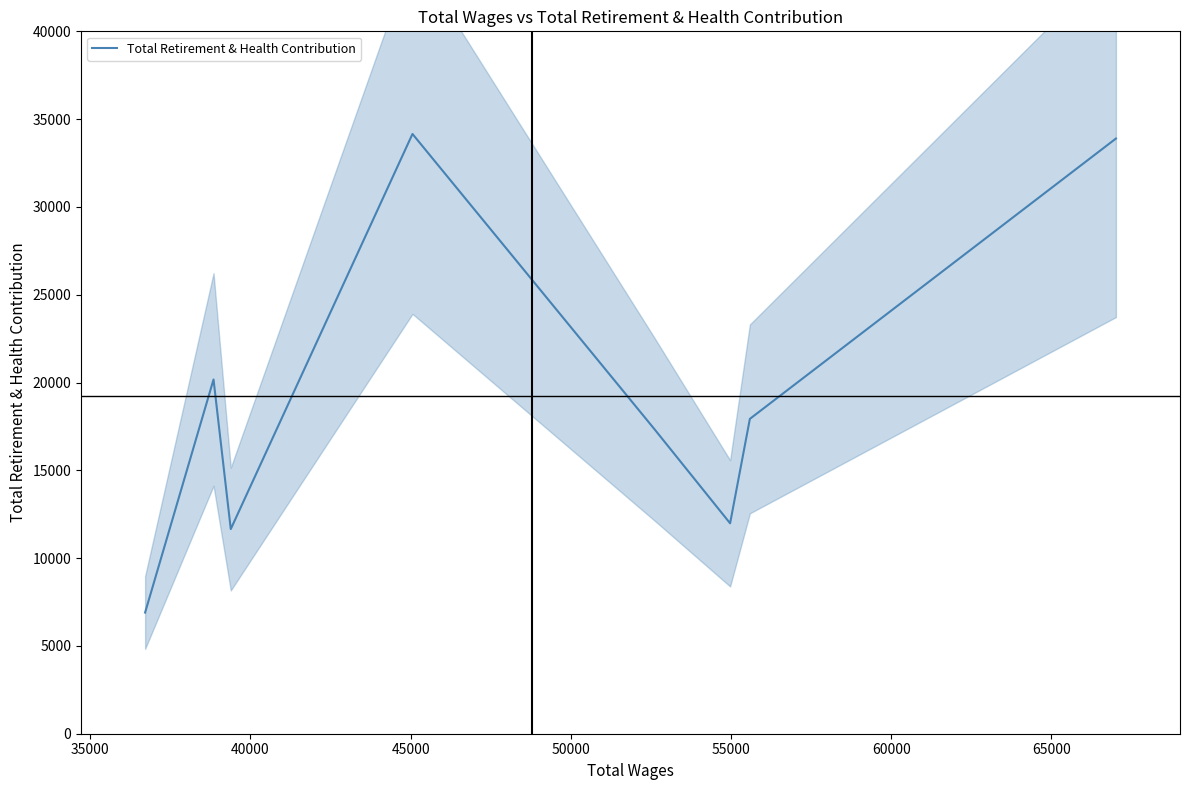

Is it true that the value at 40000 is 5616?

False